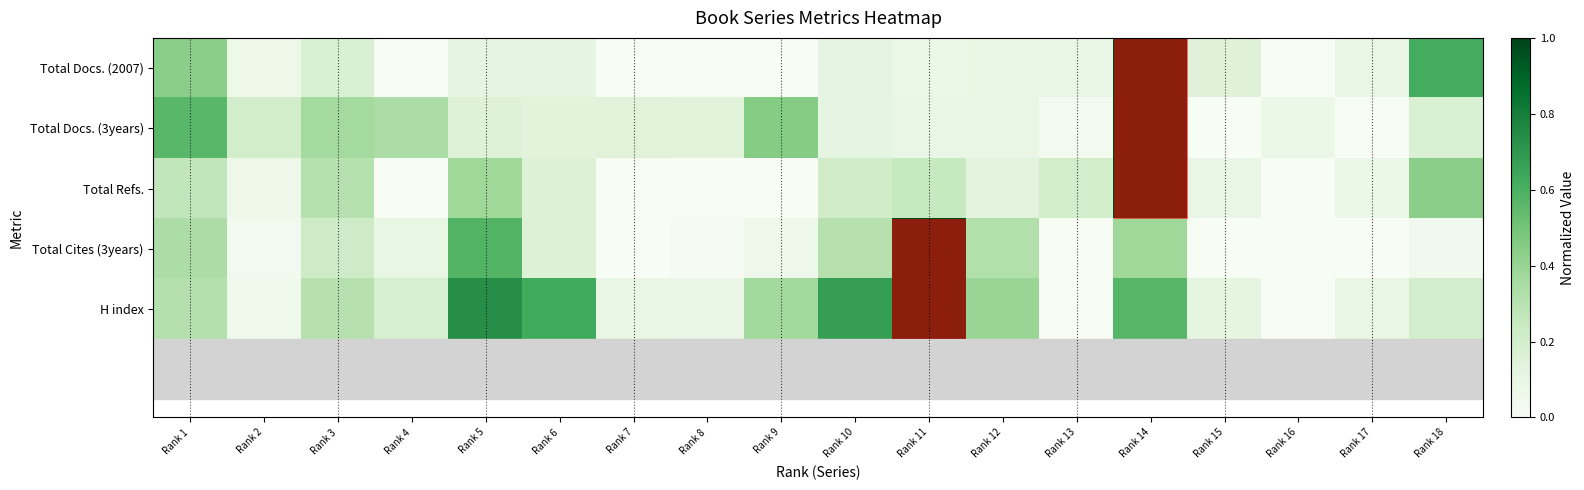

At which category is the sum across all series the highest?

Rank 14